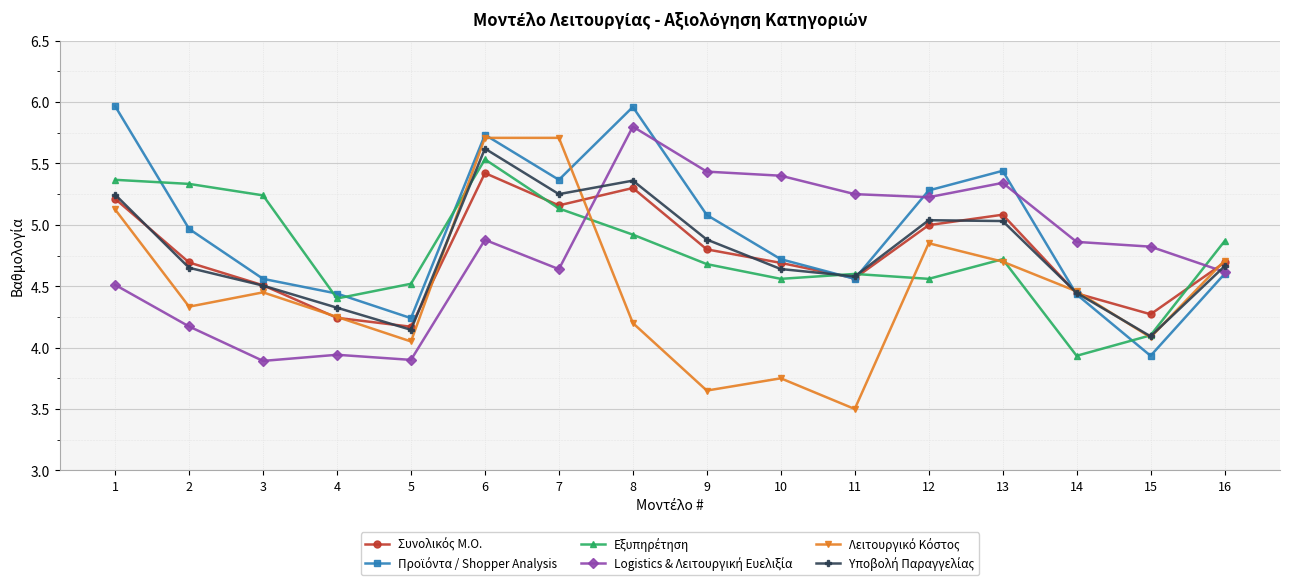

Which label corresponds to the smallest value in the chart?

11